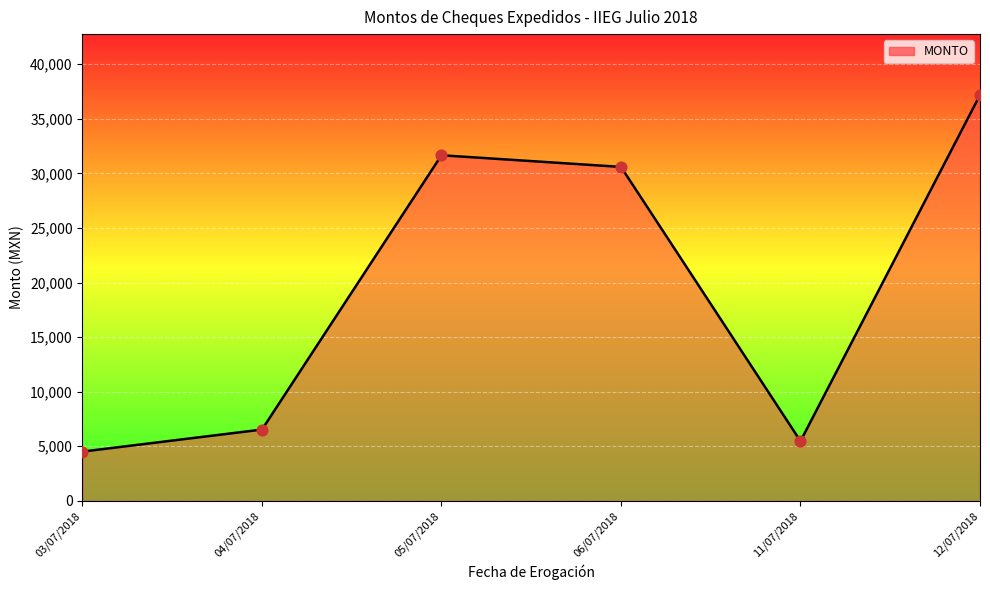

Which has a higher value, 04/07/2018 or 05/07/2018?

05/07/2018